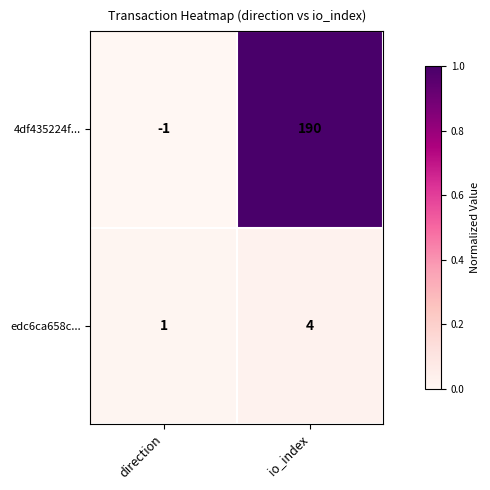

At how many categories does at least one series exceed 0?

2